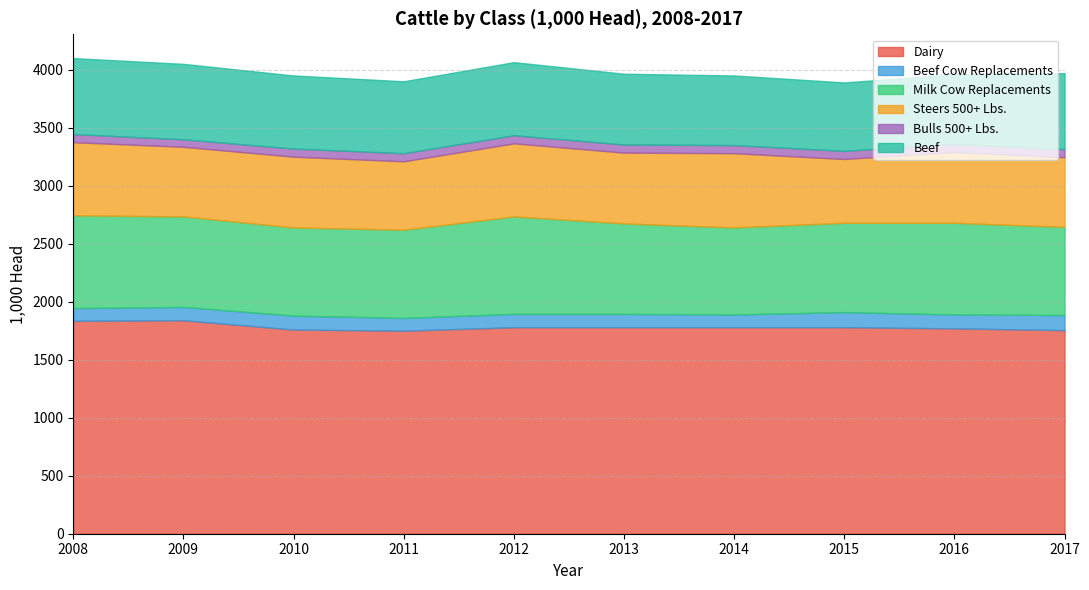

What is the maximum value shown in the chart?

1840